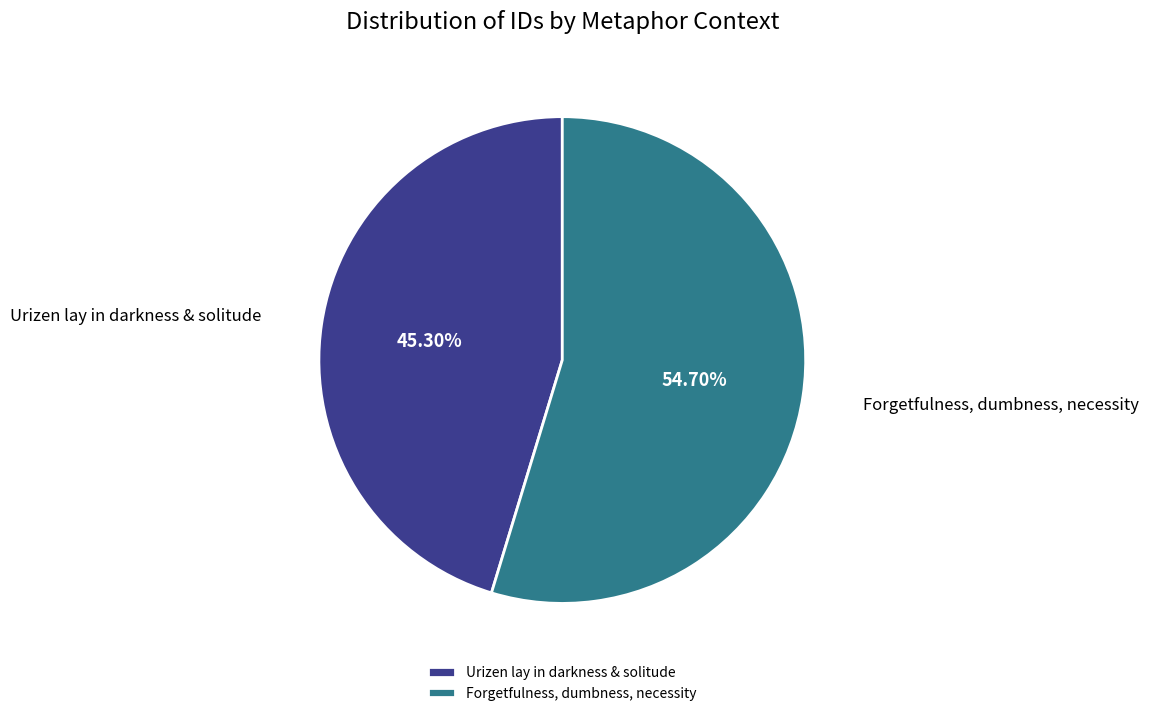

Which category has the biggest portion of the pie?

Forgetfulness, dumbness, necessity